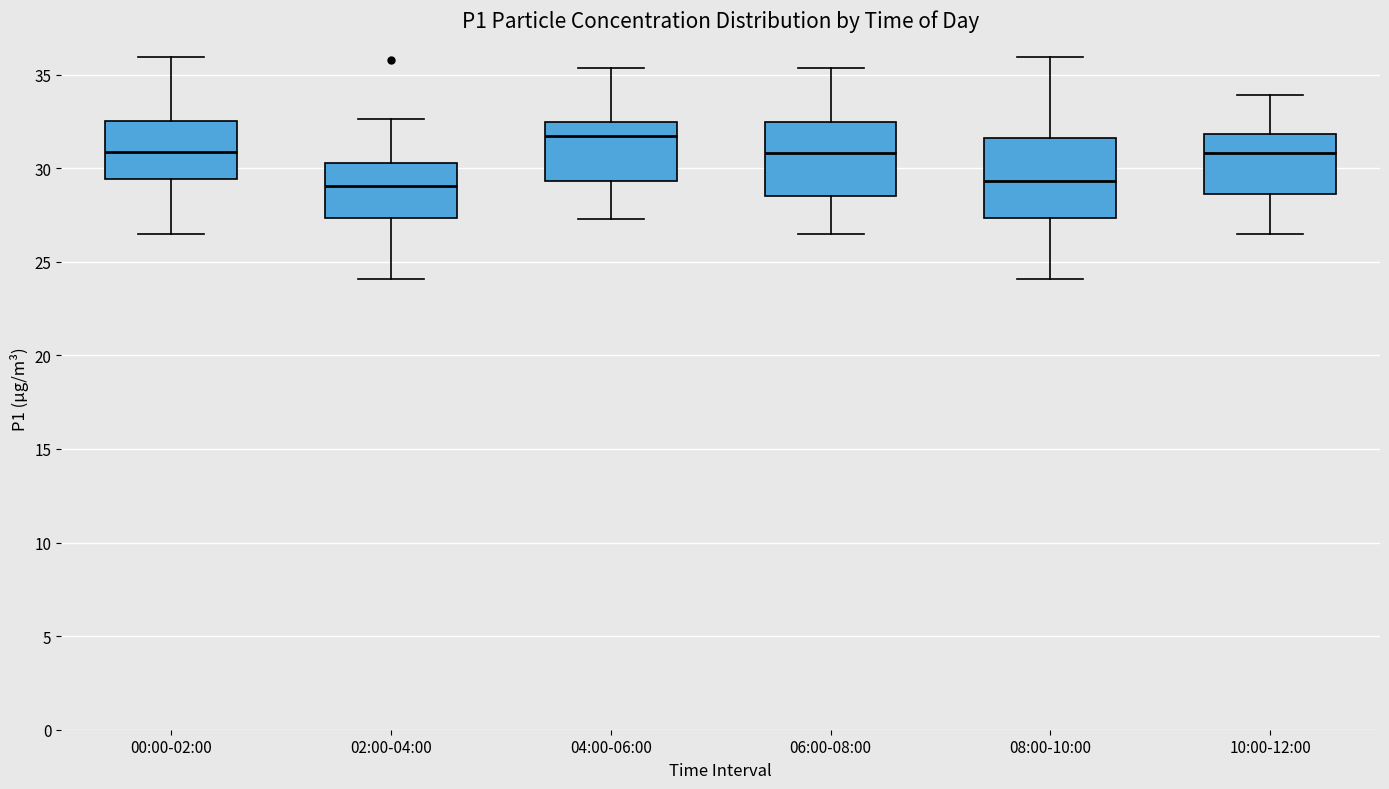

Reading left to right, read every box against the y-axis: the position of its median line, the range the box covers, and the ends of its whiskers. The values are not printed on the chart, so give them approximately, as read against the axis.

00:00-02:00: median 31.0, box 29.5 to 32.5, whiskers 26.5 to 36.0
02:00-04:00: median 29.0, box 27.5 to 30.5, whiskers 24.0 to 32.5
04:00-06:00: median 31.5, box 29.5 to 32.5, whiskers 27.5 to 35.5
06:00-08:00: median 31.0, box 28.5 to 32.5, whiskers 26.5 to 35.5
08:00-10:00: median 29.5, box 27.5 to 31.5, whiskers 24.0 to 36.0
10:00-12:00: median 31.0, box 28.5 to 32.0, whiskers 26.5 to 34.0